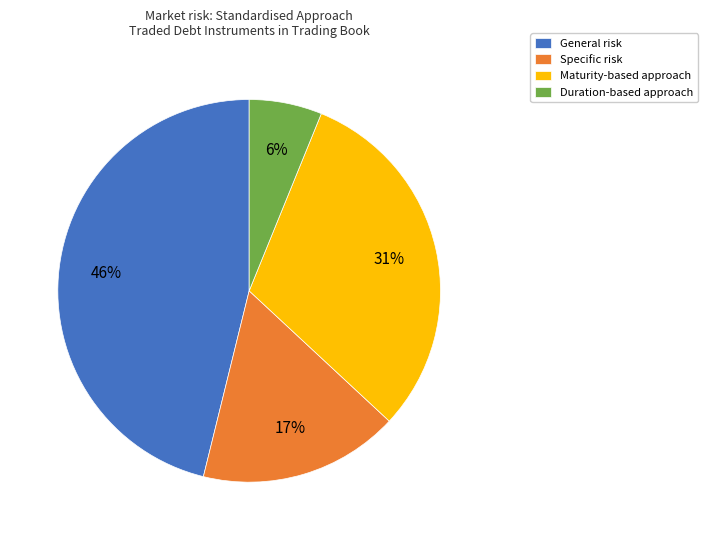

To the nearest percent, what is the combined percentage of Duration-based approach and General risk?

52%